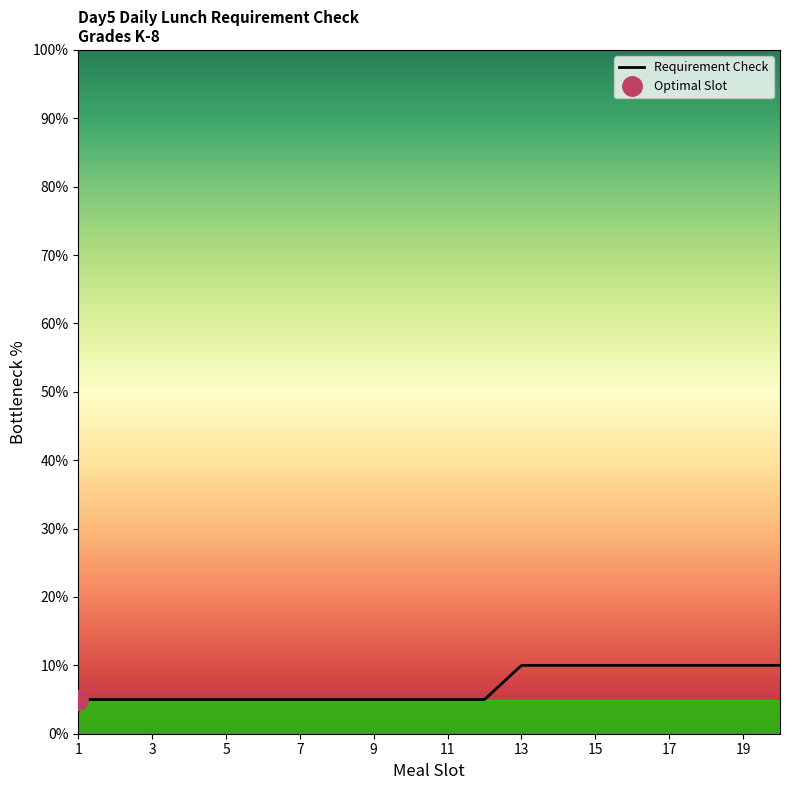

True or false: Requirement Check and Meal Slot intersect in this chart.

False